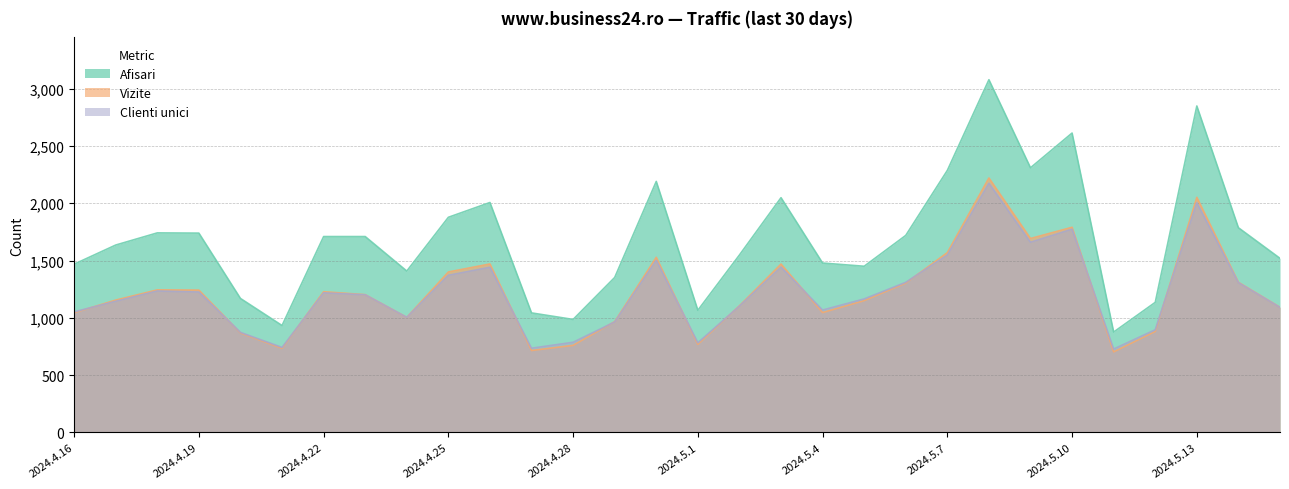

Which series has the widest spread of values?

Afisari